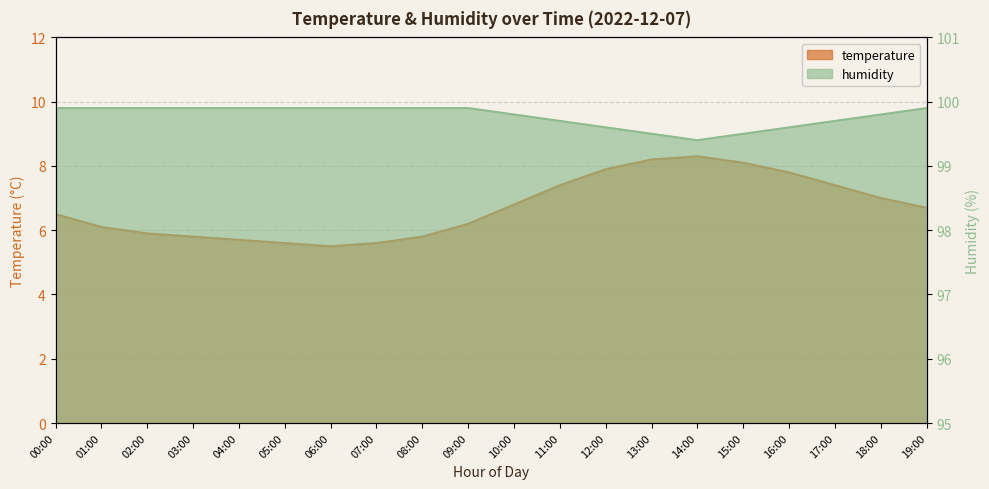

True or false: humidity and temperature cross at least once.

False